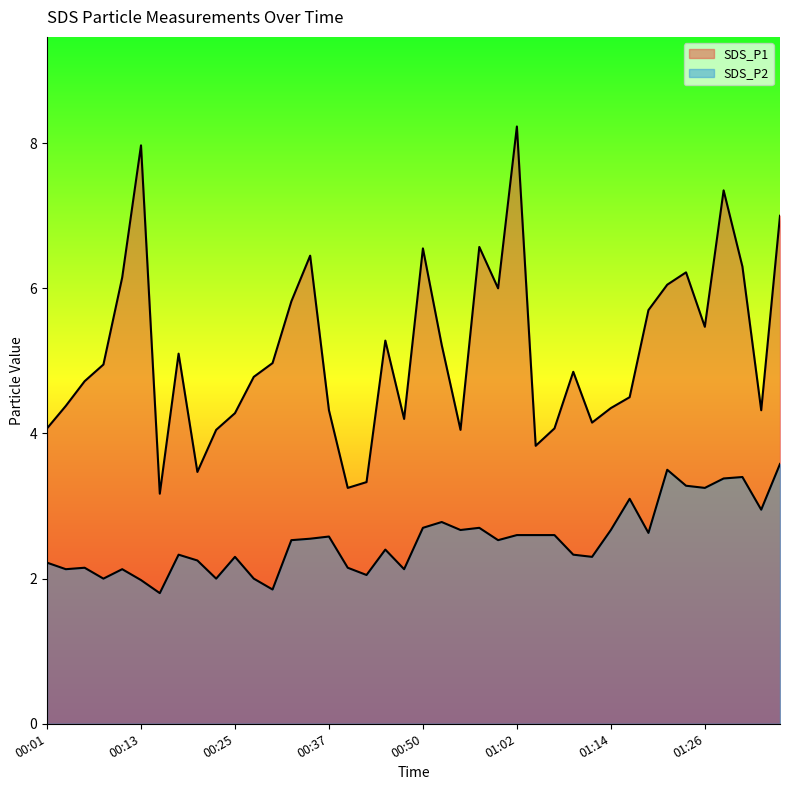

The value of SDS_P1 at 00:03 is 7.8. True or false?

False